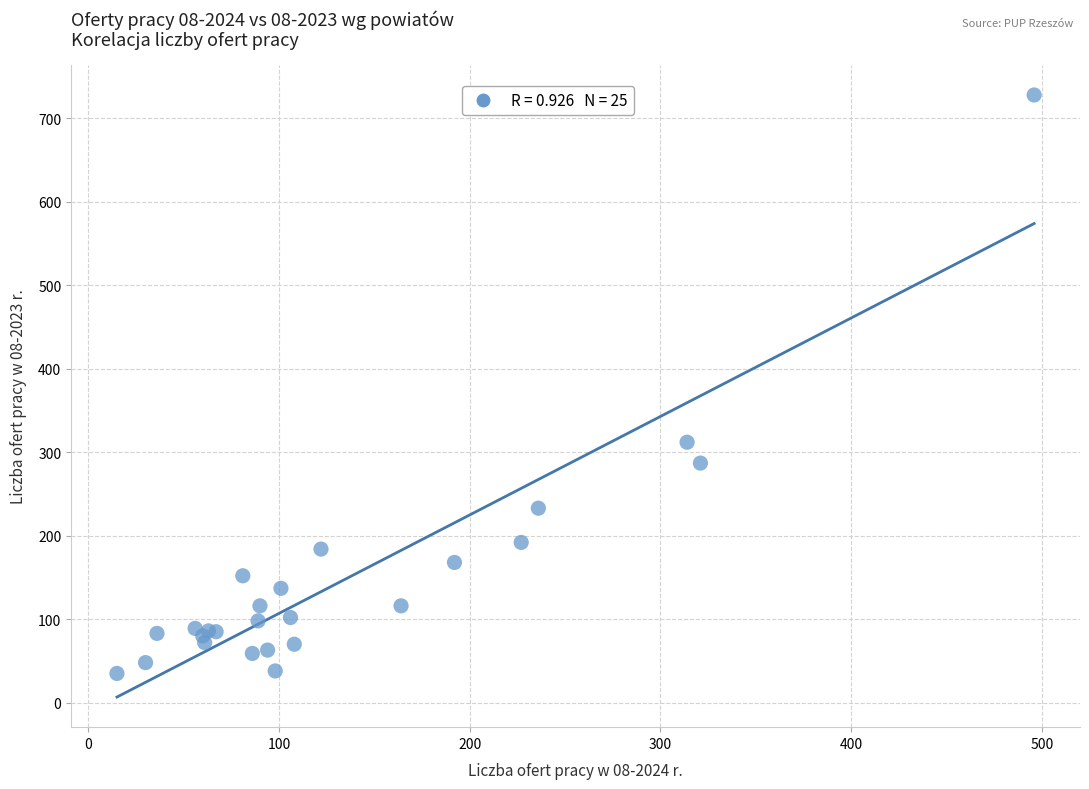

What Y value in the scatter plot is closest to 381?

312